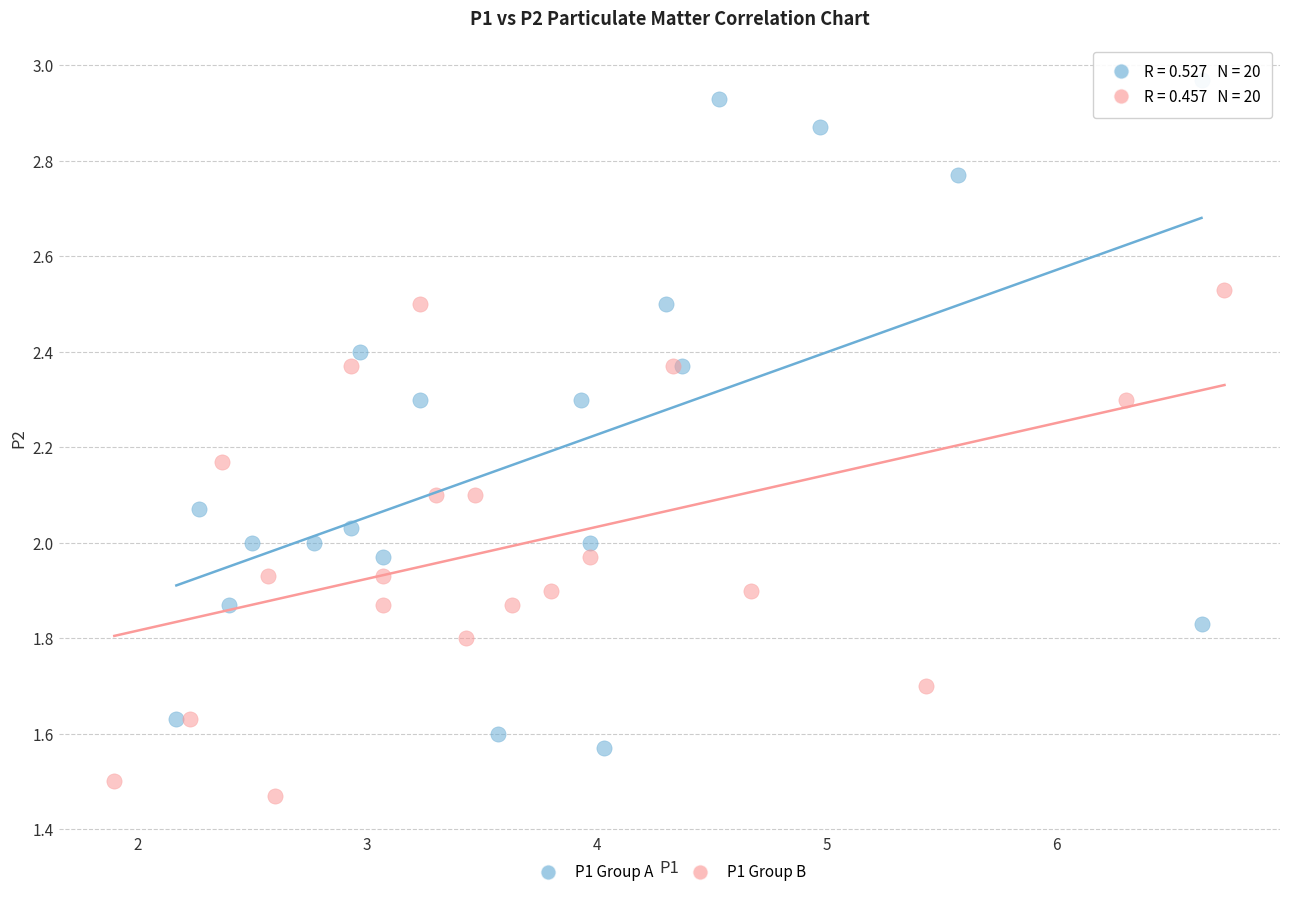

Which series has the widest spread of Y values?

P1 Group A